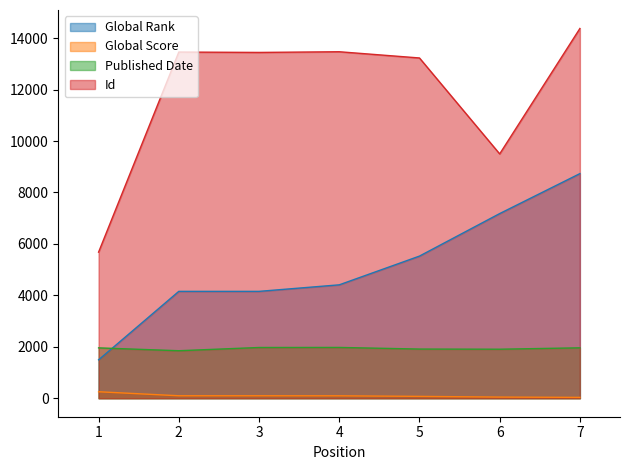

True or false: Published Date and Global Score cross at least once.

False